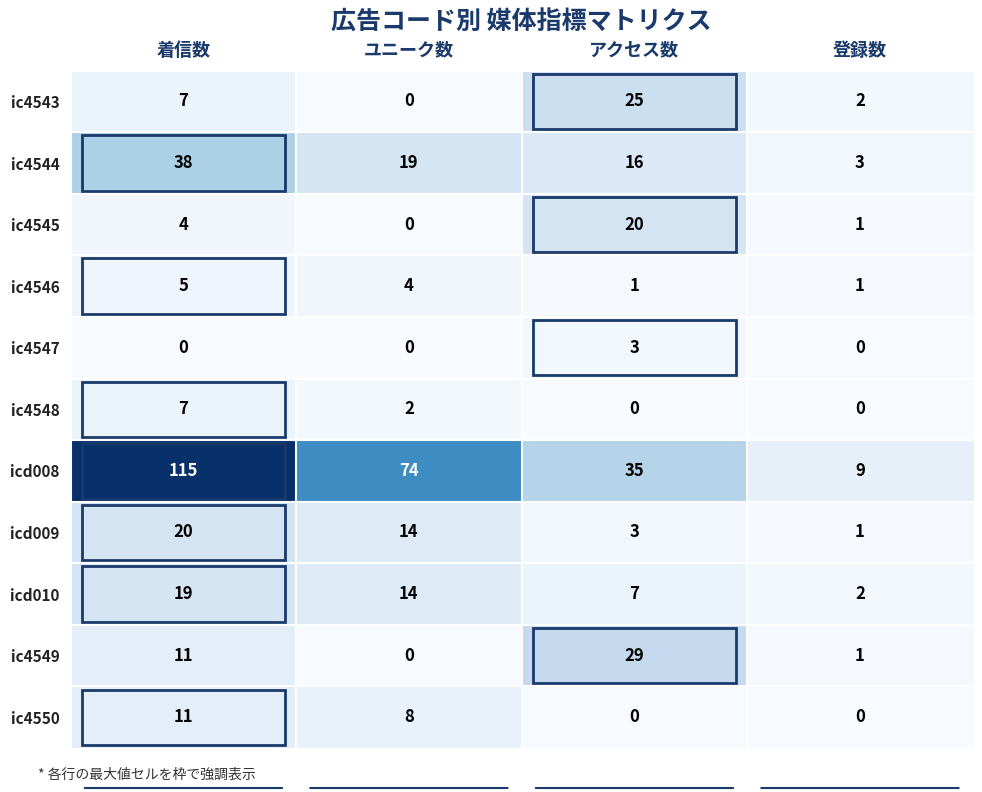

True or false: icd010 has a value of 24 at ユニーク数.

False